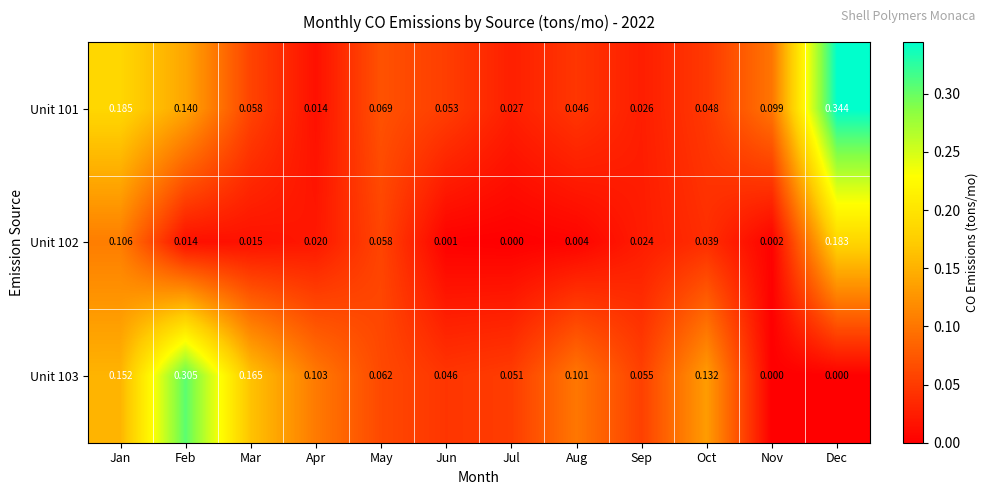

At which label does Unit 101 reach its peak?

Dec